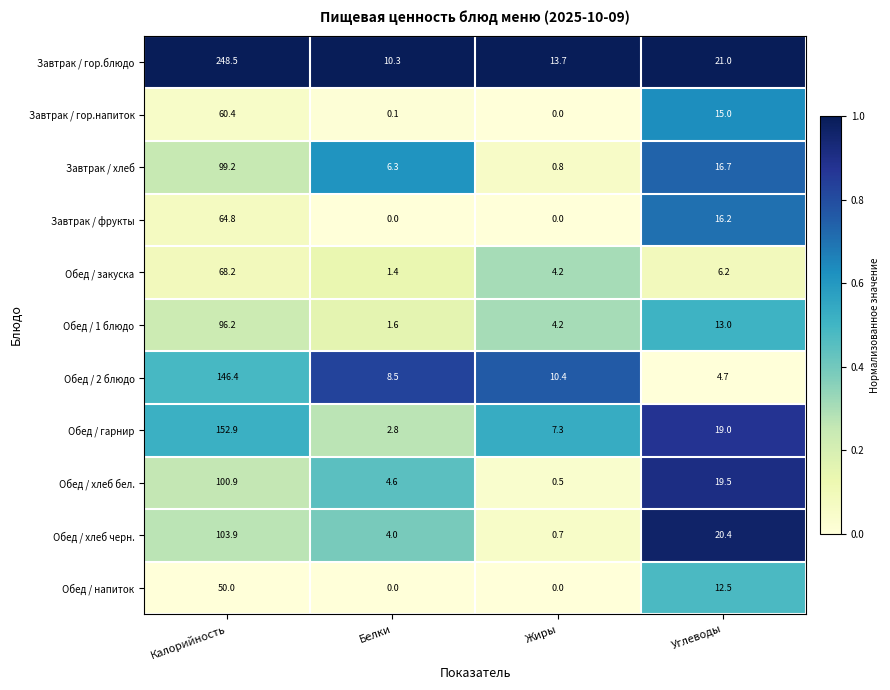

What is the maximum value for Обед / гарнир?

152.9